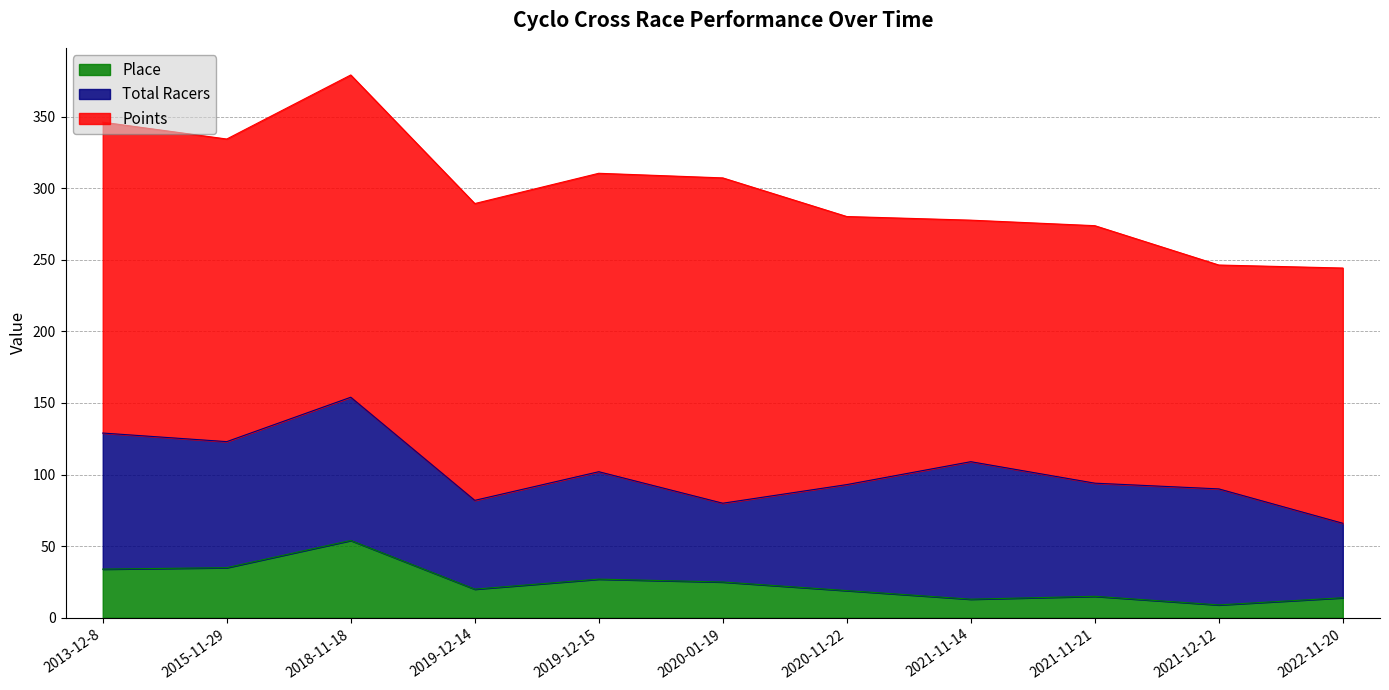

What is the difference between the Points values at 2019-12-15 and 2021-12-12?

52.1